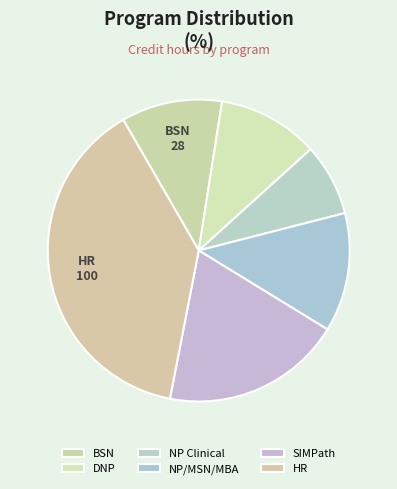

Count the number of slices in the pie.

6